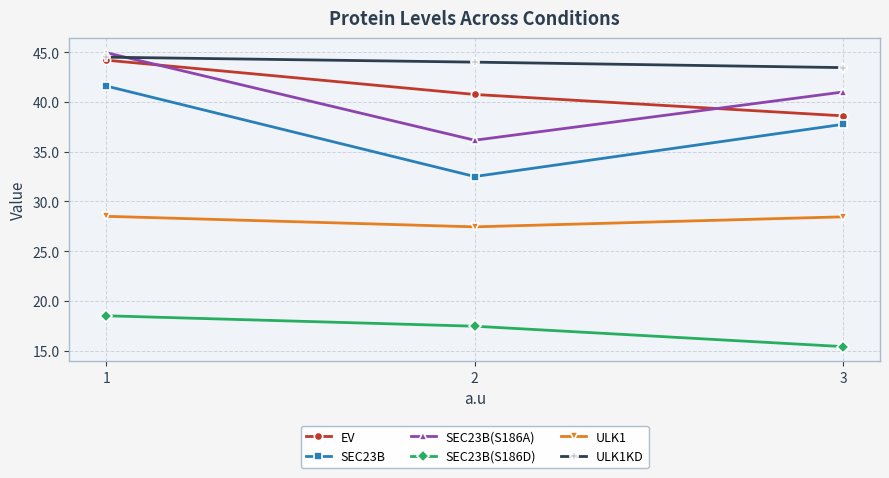

Which series has the widest spread of values?

SEC23B